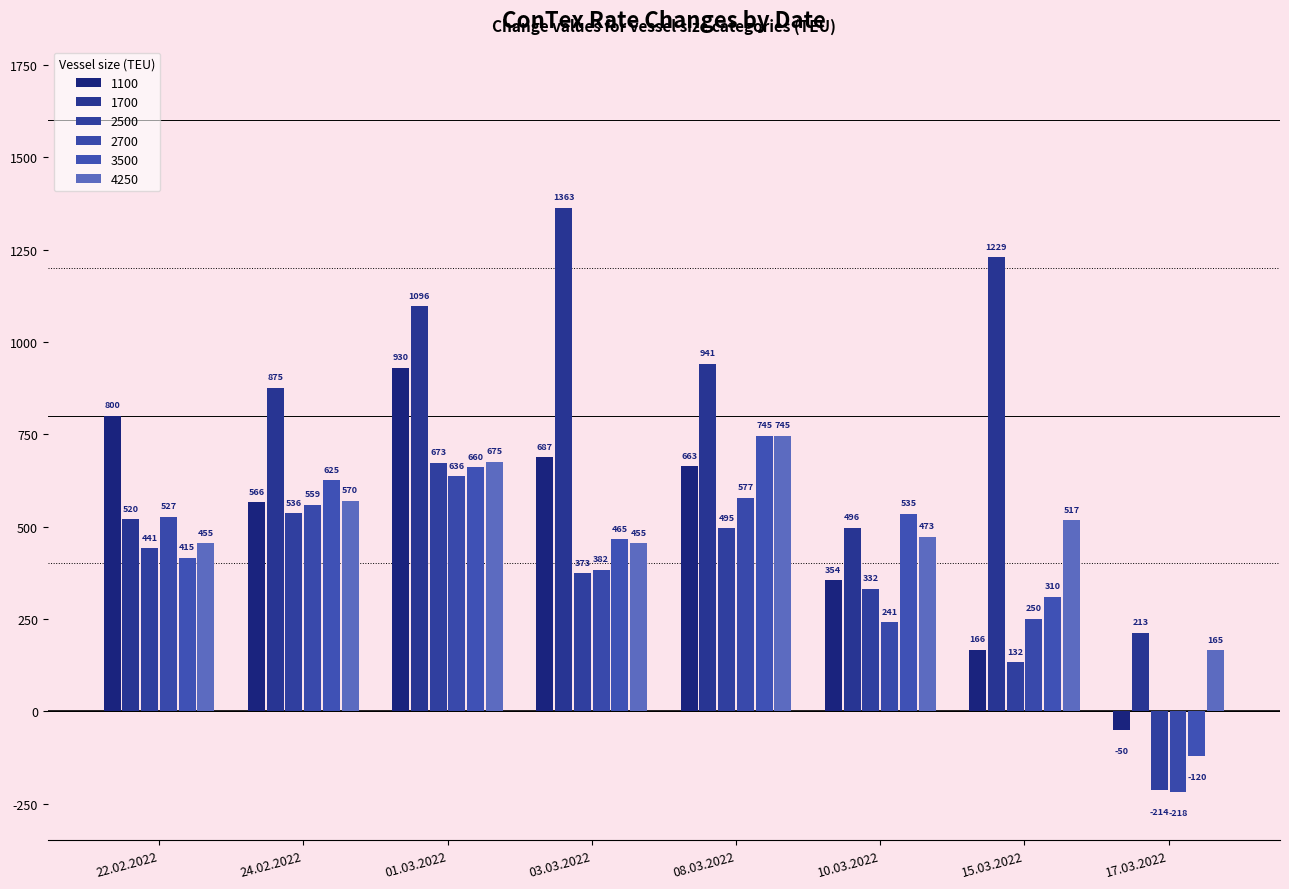

How many groups of bars are there?

8